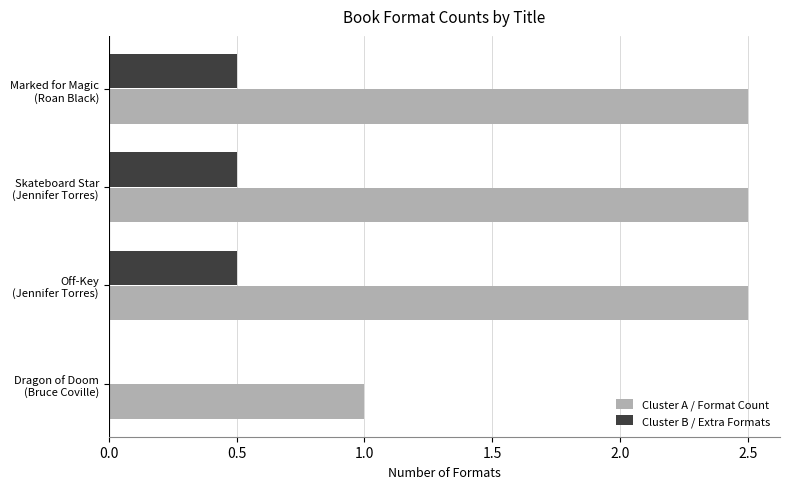

What is the maximum value shown in the chart?

2.5